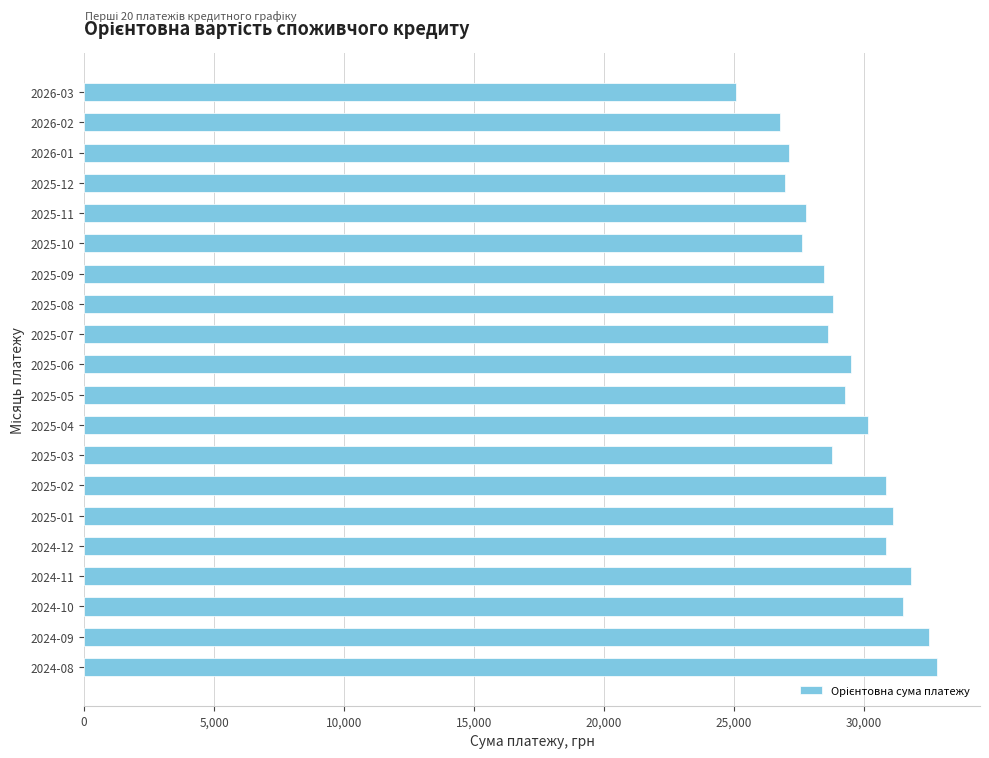

What is the approximate value at 2026-01?

27103.7